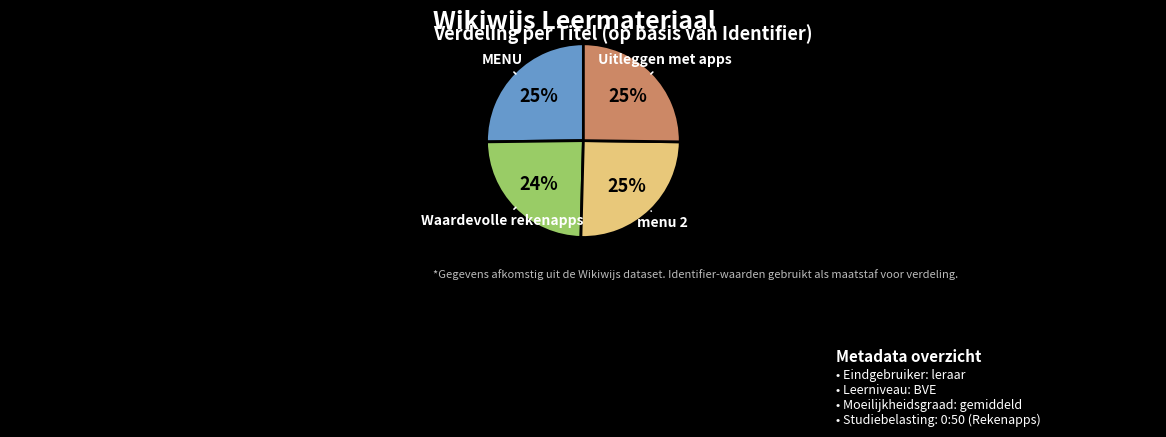

To the nearest percent, what percentage of the pie is Waardevolle rekenapps?

24%